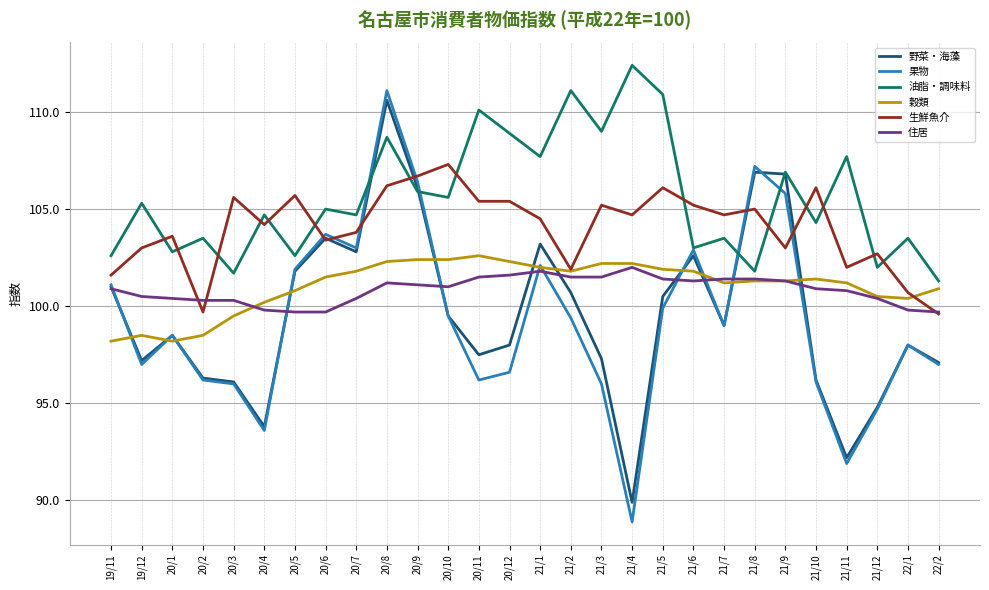

What position from the right is 20/4?

23